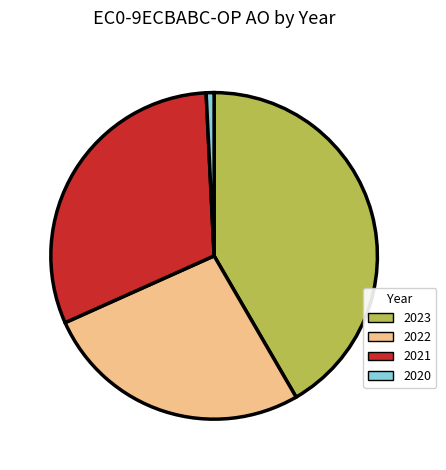

What is the smallest slice in the pie chart?

2020